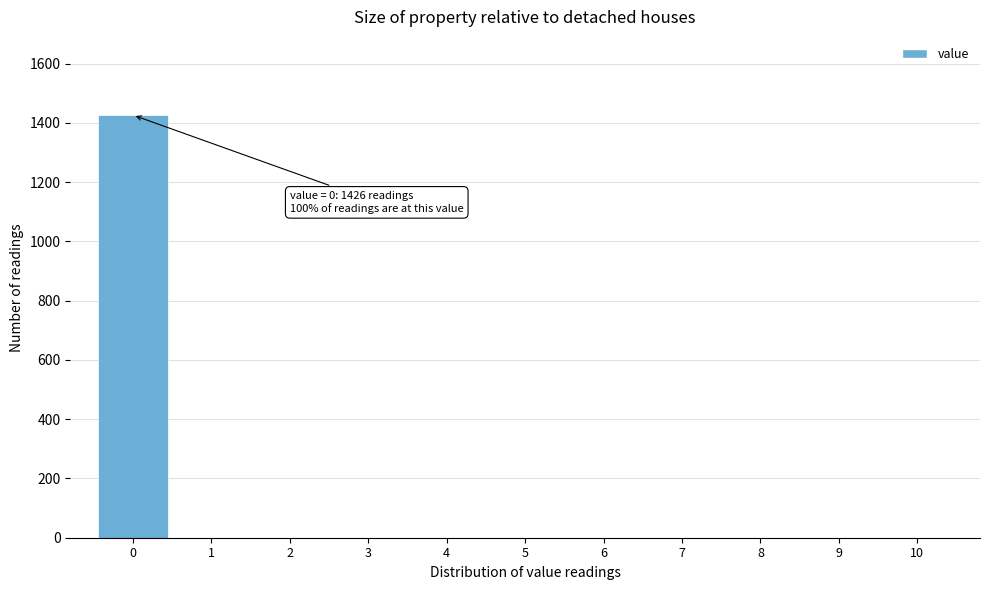

Which range on the x-axis has the tallest bar?

-0.5 to 0.5